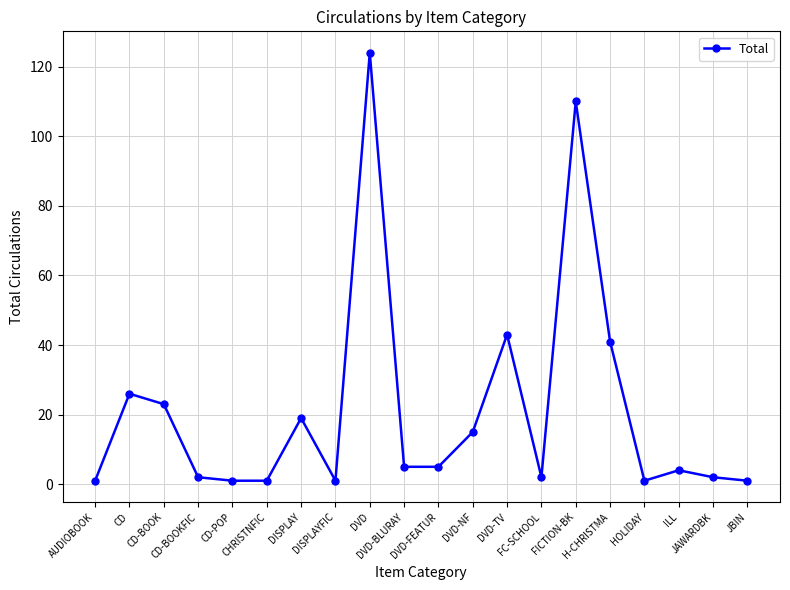

What is the change in value from AUDIOBOOK to DVD-FEATUR?

+4